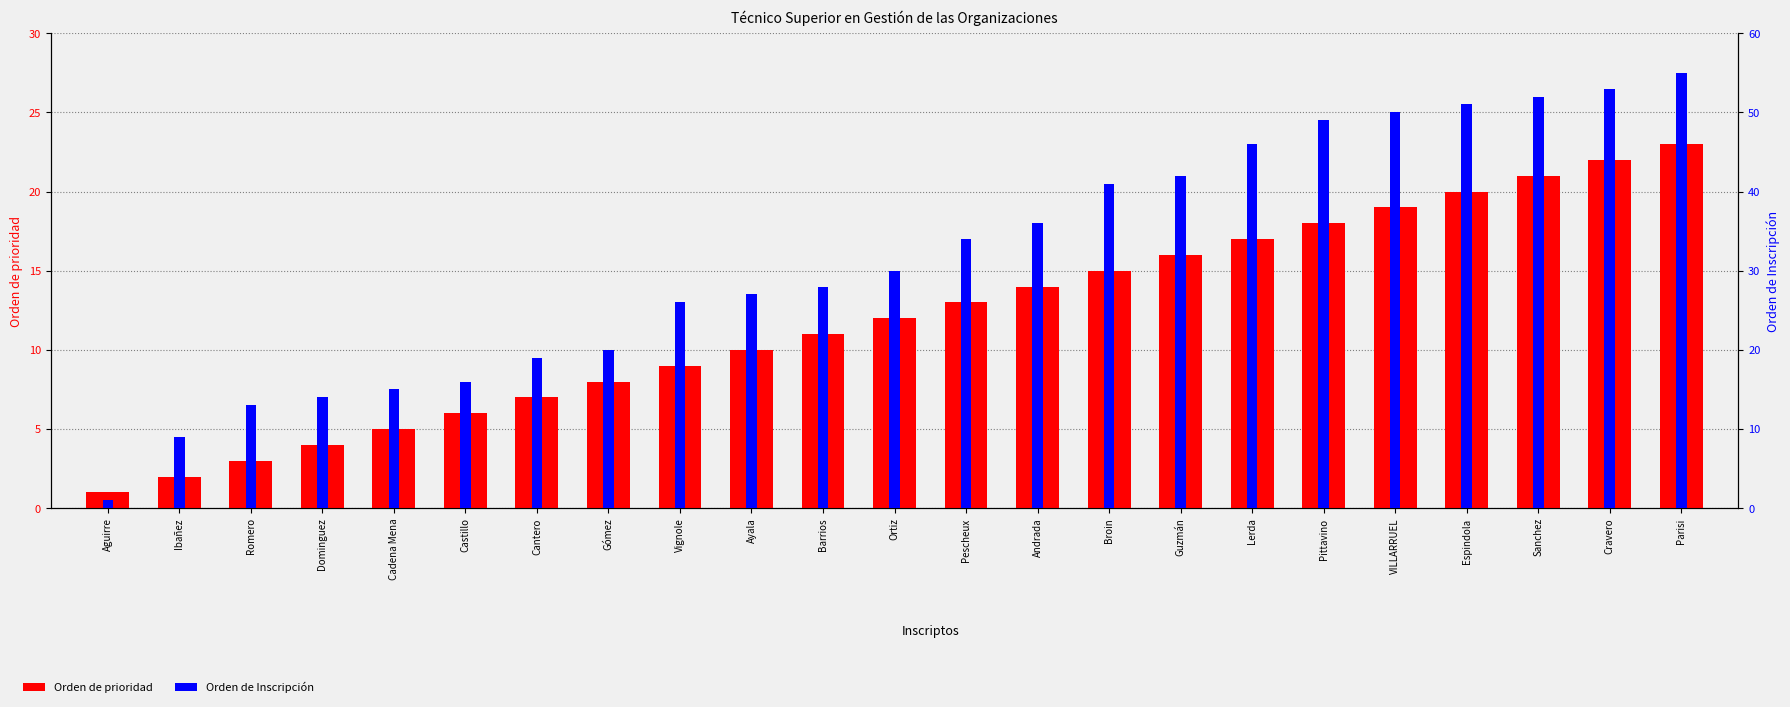

What is the difference between the maximum and minimum values in the Orden de Inscripción series?

54